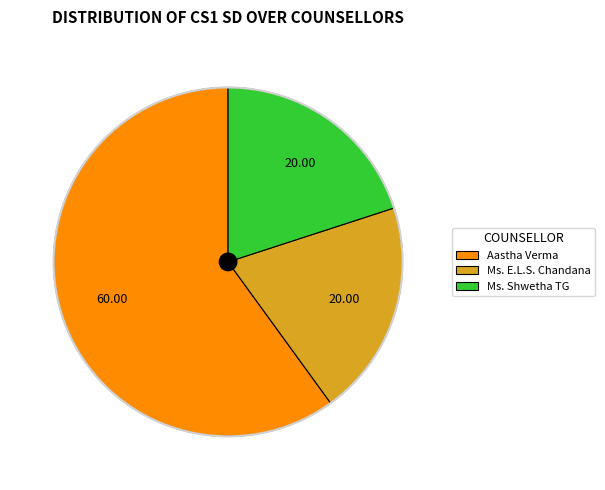

True or false: Aastha Verma accounts for 74% of the total.

False